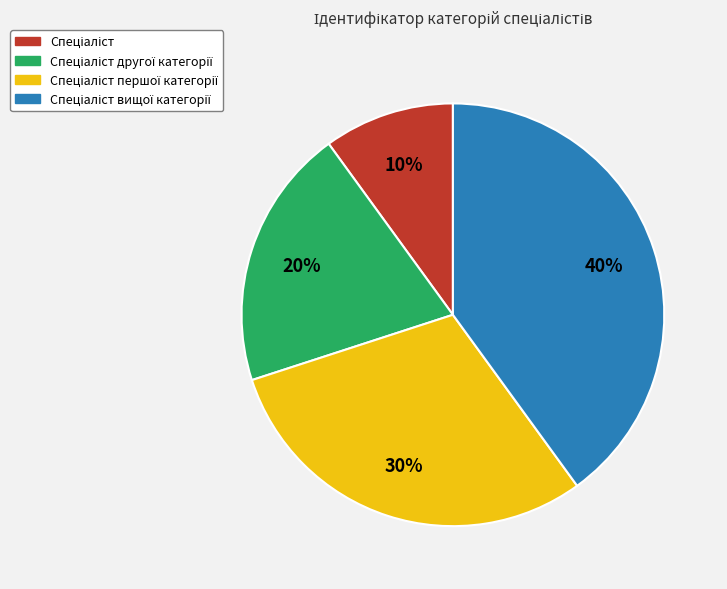

Is there any slice that represents more than half of the pie?

No